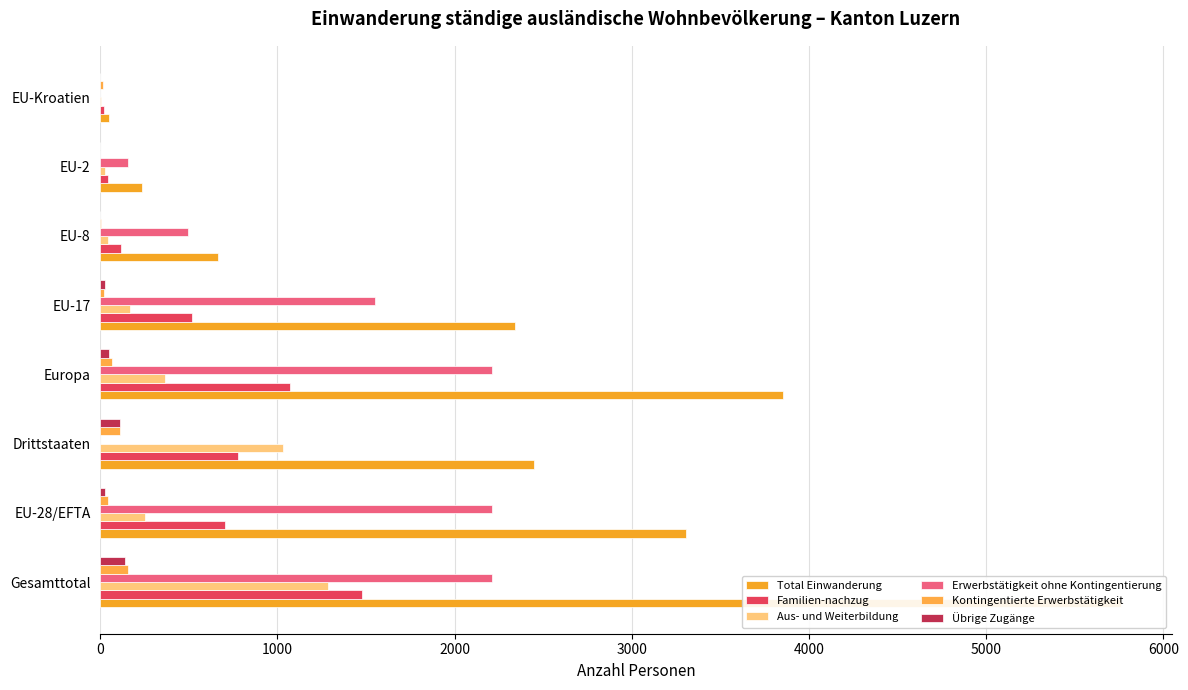

Which series has the largest total across all categories?

Total Einwanderung